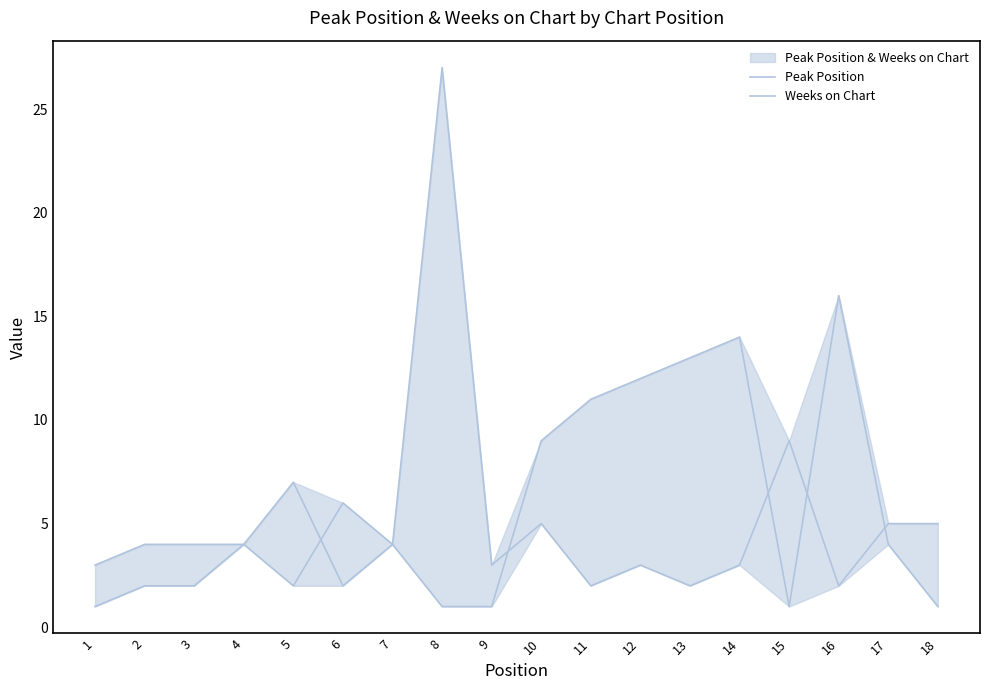

Which series changed the most between 5 and 18?

Weeks on Chart